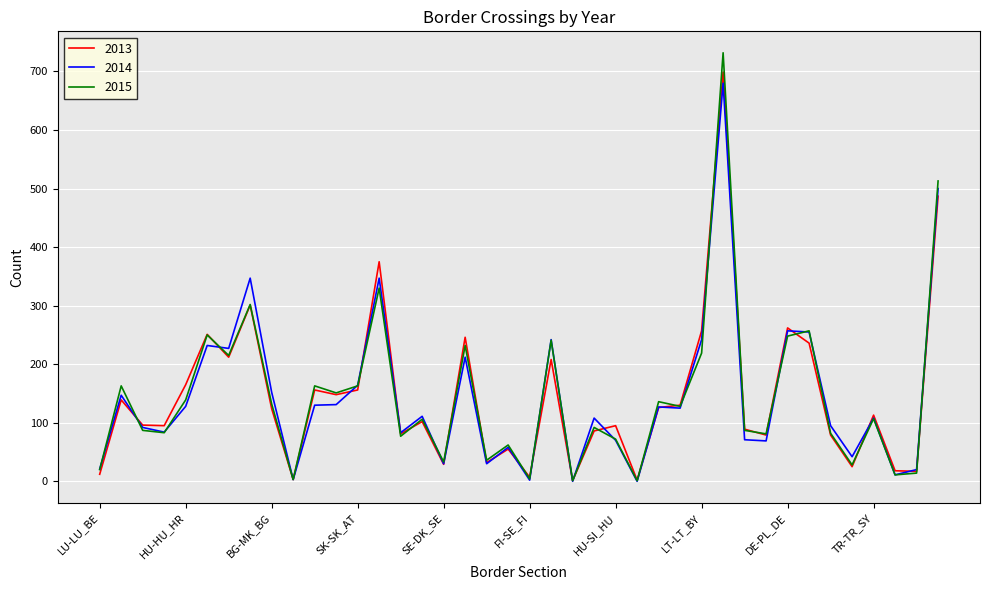

In 2015, how many points are higher than both neighbors (excluding endpoints)?

14